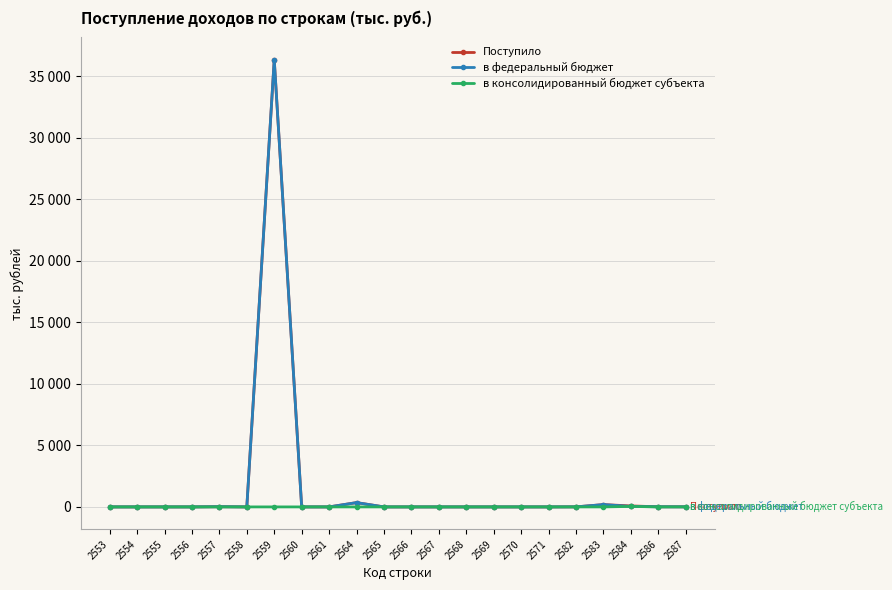

What are all the series names shown in the legend?

Поступило, в федеральный бюджет, в консолидированный бюджет субъекта